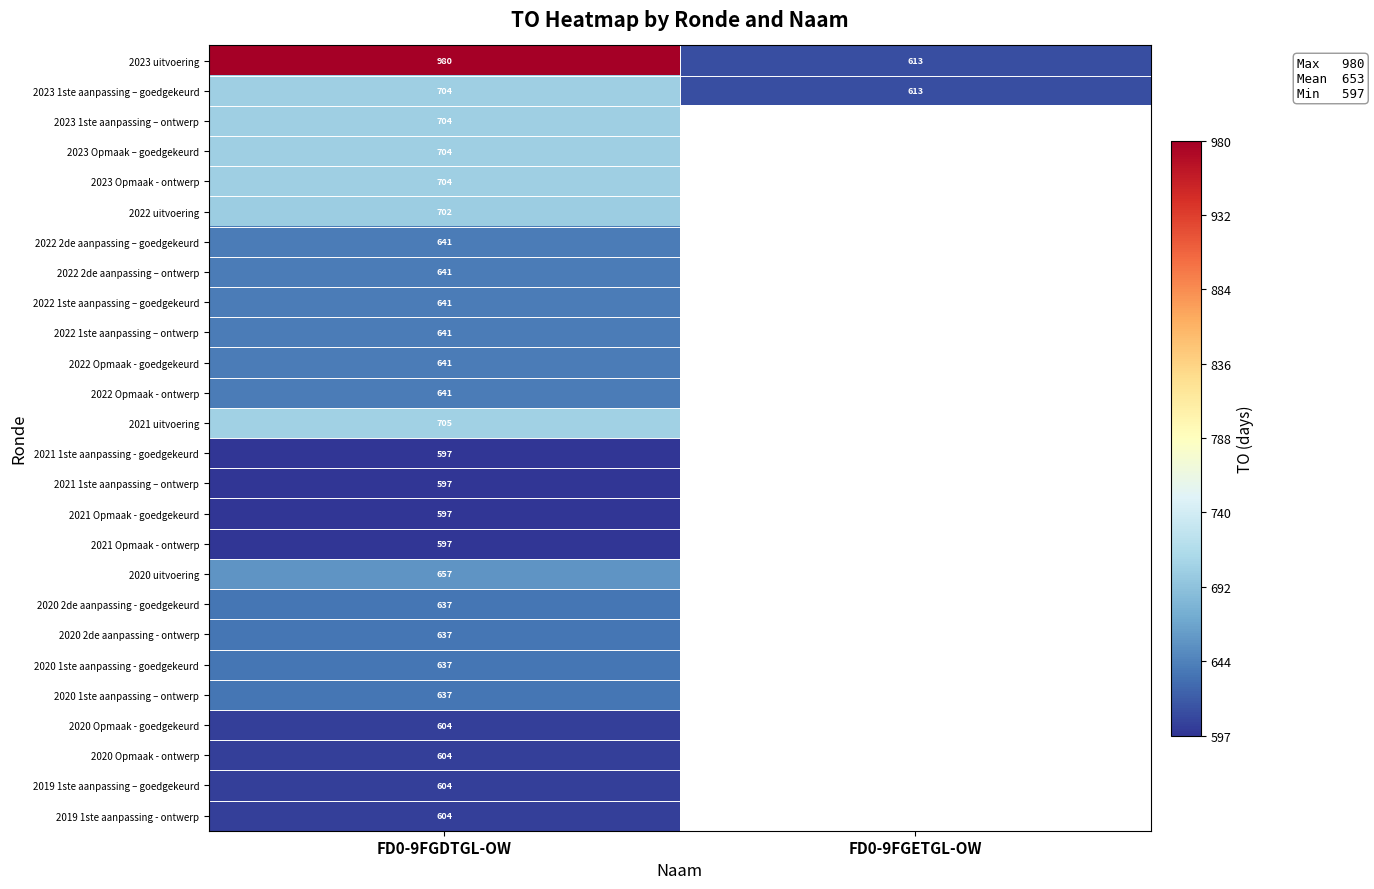

What is the highest value of the 2023 1ste aanpassing – goedgekeurd series?

704